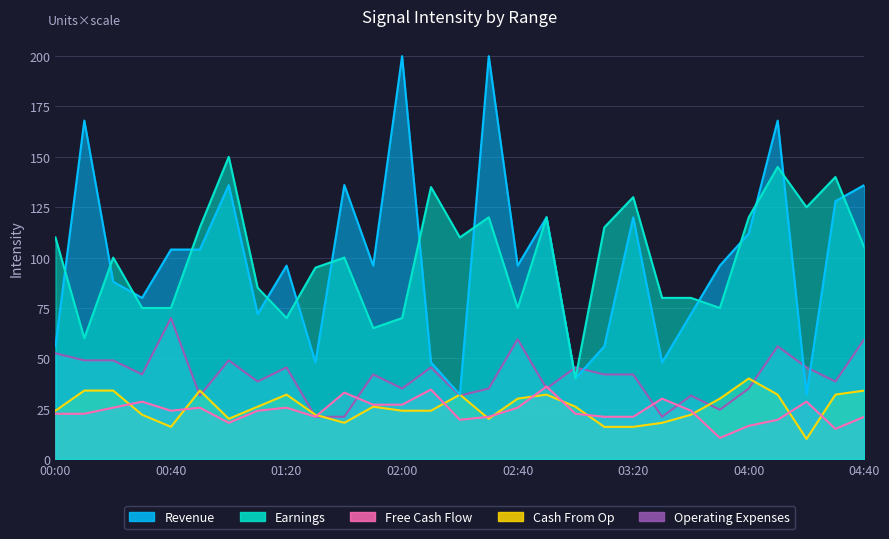

What is the difference between the maximum and minimum values in the Cash From Op series?

30.0